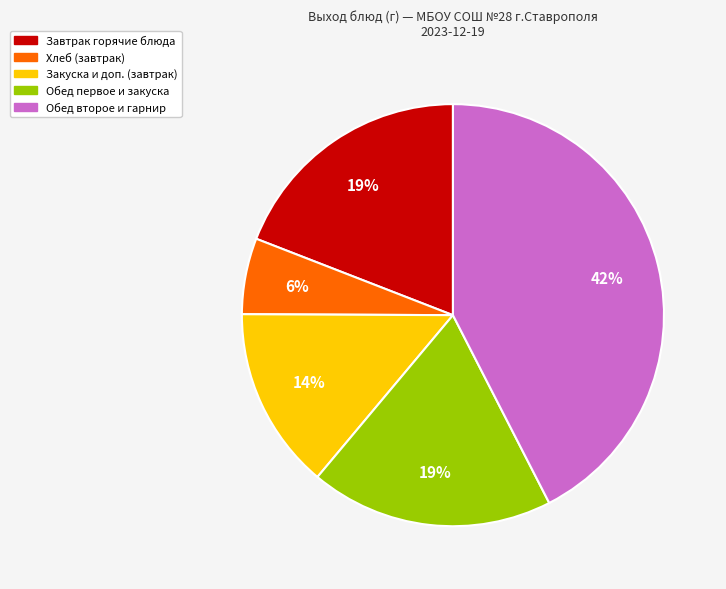

Which category has the biggest portion of the pie?

Обед второе и гарнир